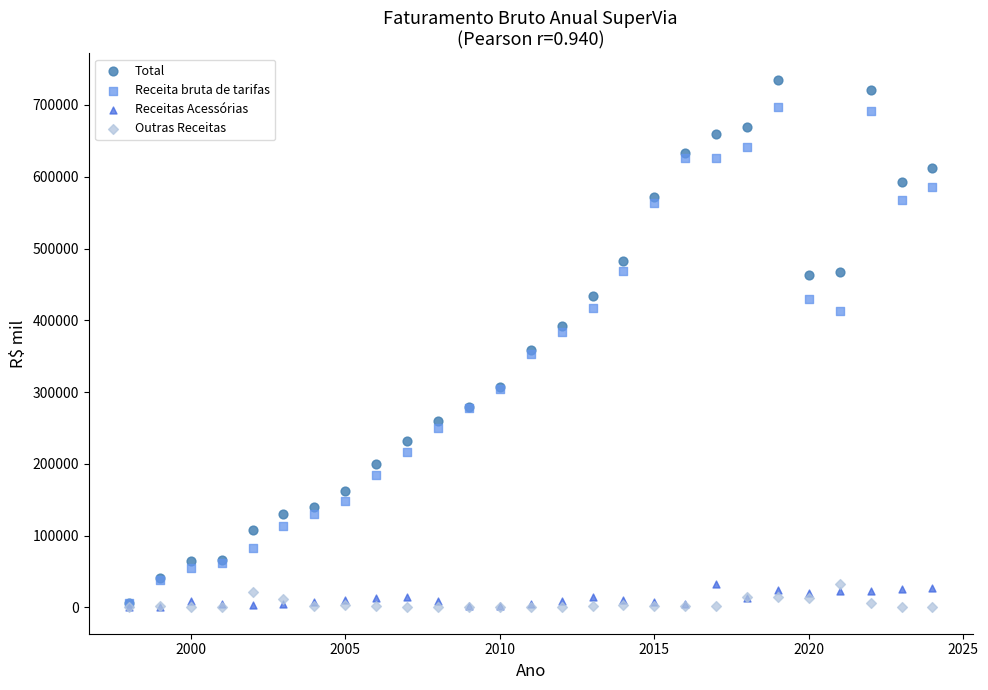

What are all the series names shown in the legend?

Total, Receita bruta de tarifas, Receitas Acessórias, Outras Receitas